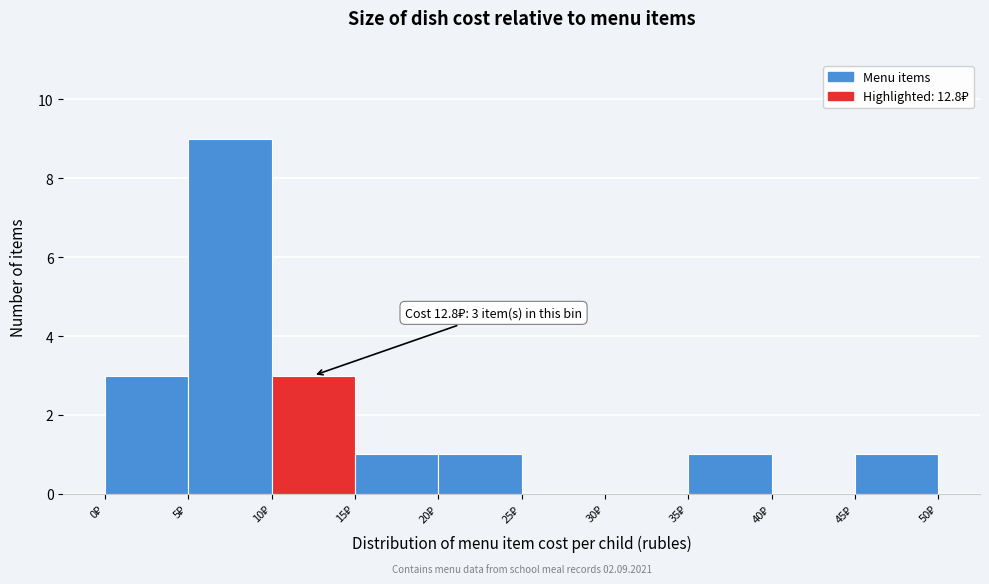

Which range on the x-axis has the tallest bar?

5 to 10